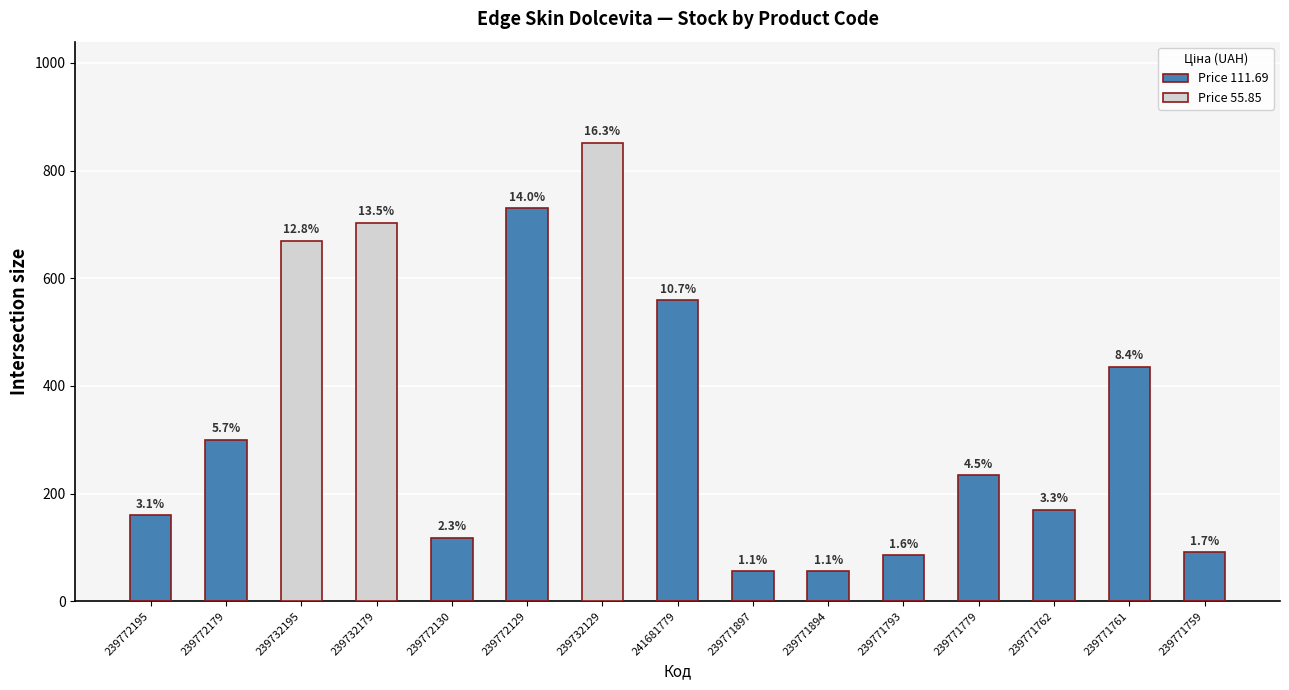

What is the spread (max minus min) of values at 239771759?

91